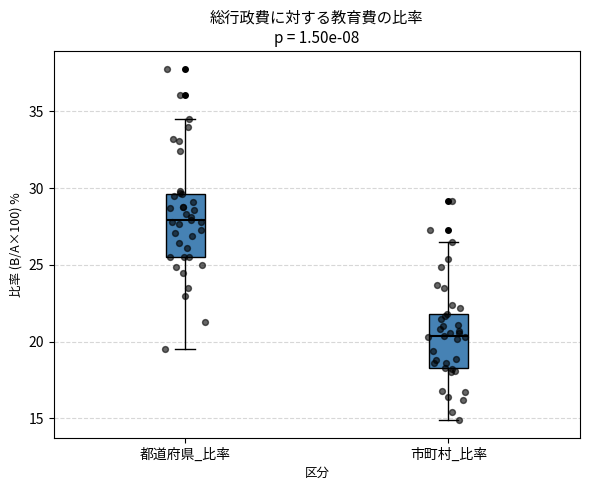

Which box has the lowest median line?

市町村_比率